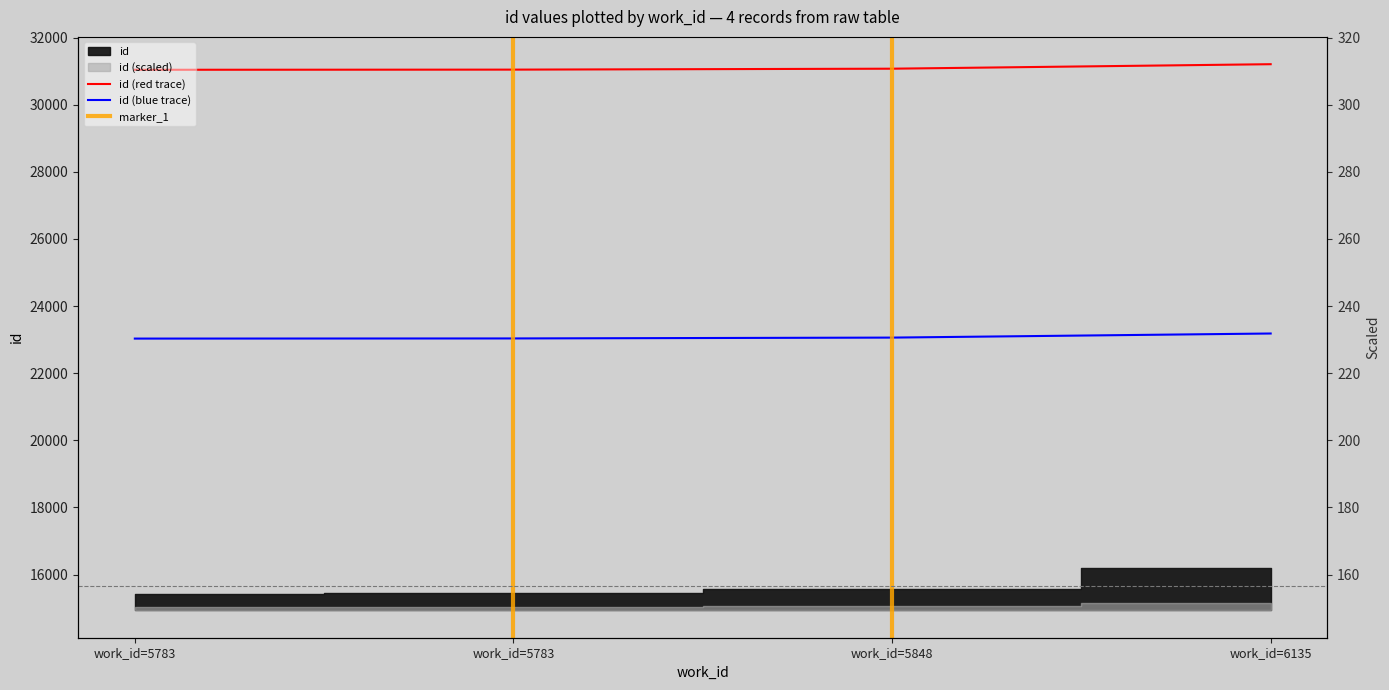

What is the maximum value shown in the chart?

31206.5